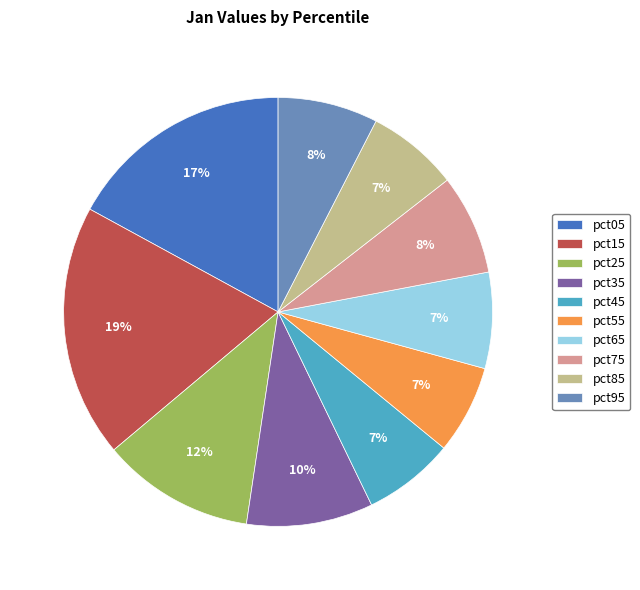

Which category has the biggest portion of the pie?

pct15